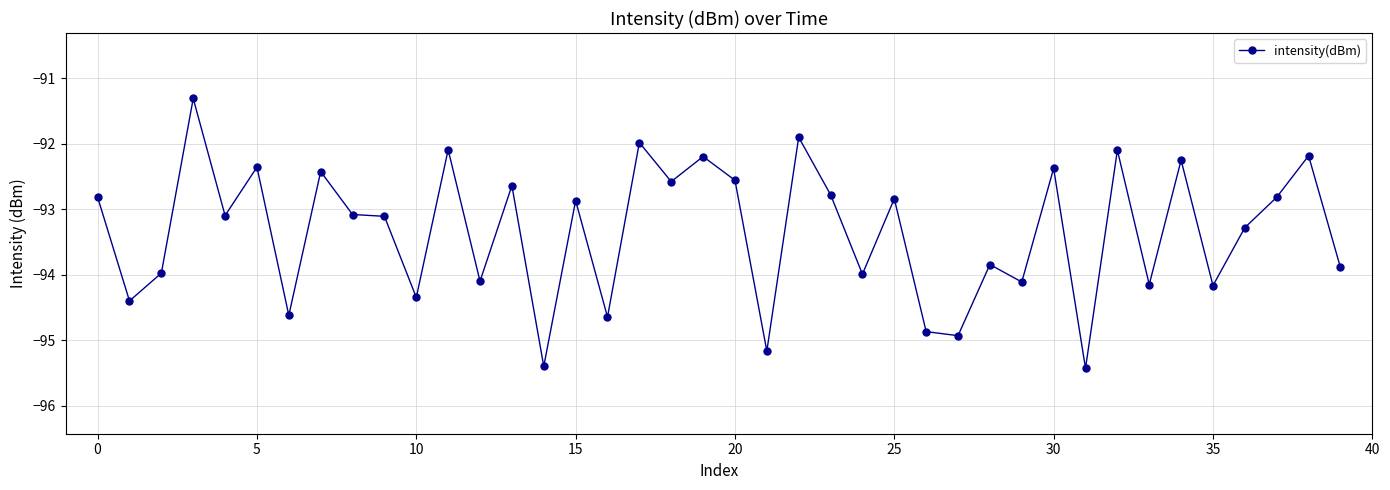

What is the value of the 12th point from the left?

-92.1